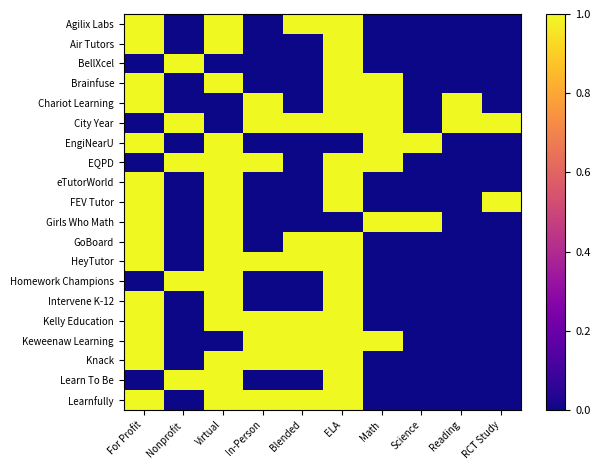

What is the difference between the highest and lowest values at RCT Study?

1